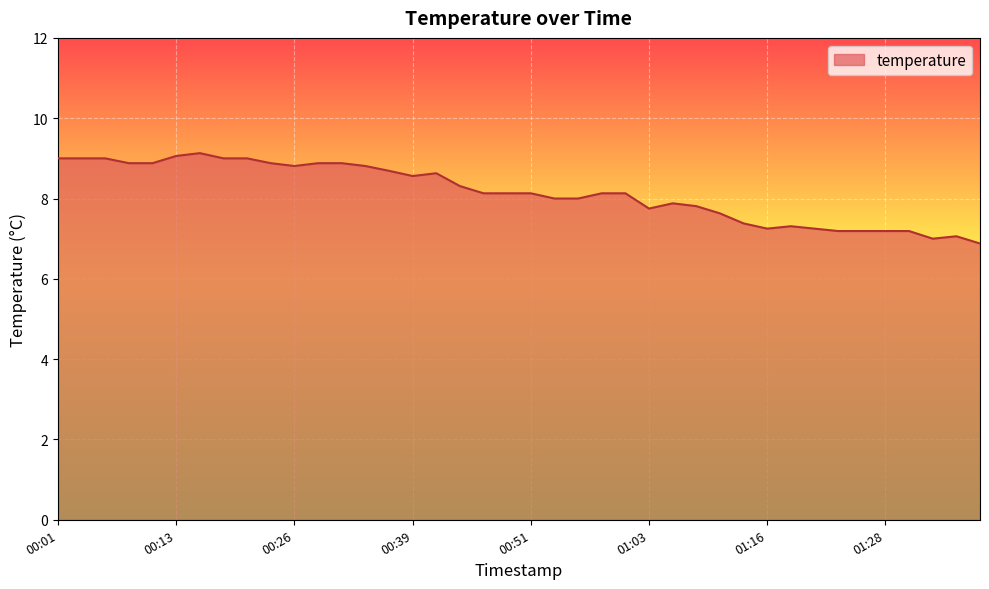

What is the smallest value displayed?

6.9